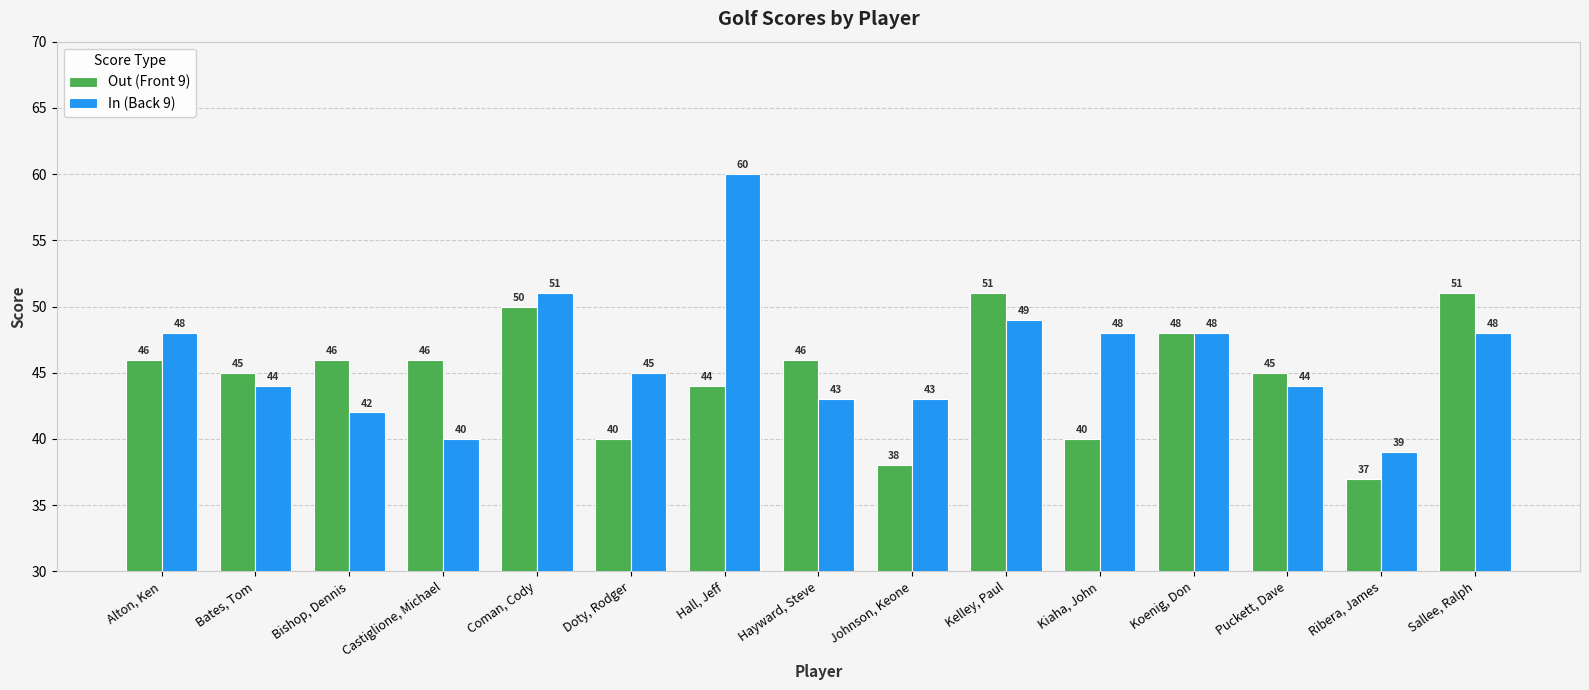

At which category is the sum across all series the highest?

Hall, Jeff